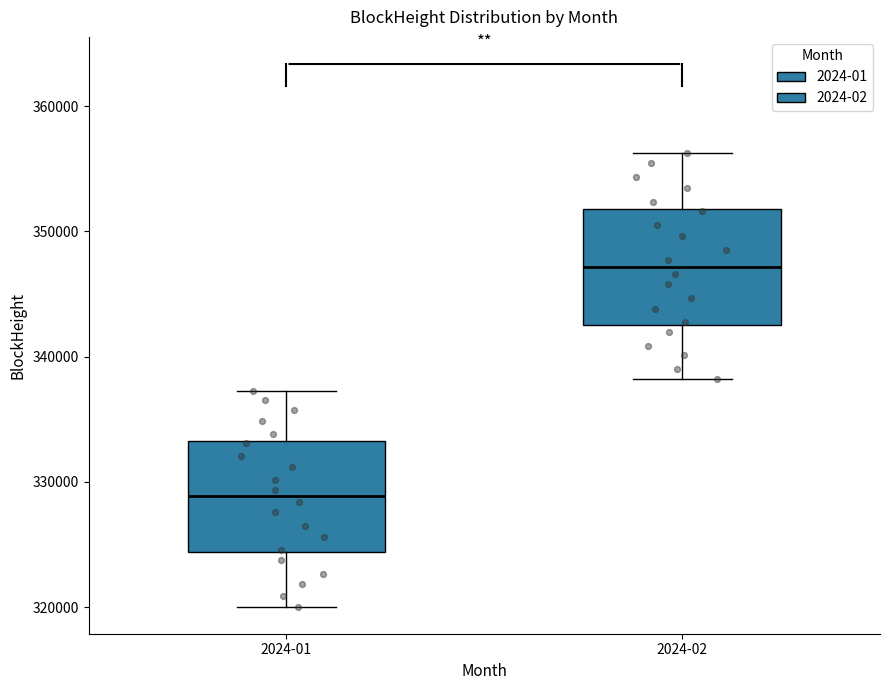

Reading left to right, read every box against the y-axis: the position of its median line, the range the box covers, and the ends of its whiskers. The values are not printed on the chart, so give them approximately, as read against the axis.

2024-01: median 329000, box 324000 to 333000, whiskers 320000 to 337000
2024-02: median 347000, box 343000 to 352000, whiskers 338000 to 356000